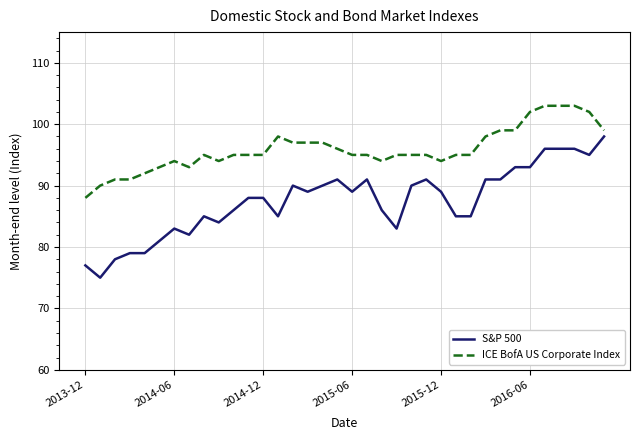

Which series has the largest range (max minus min)?

S&P 500